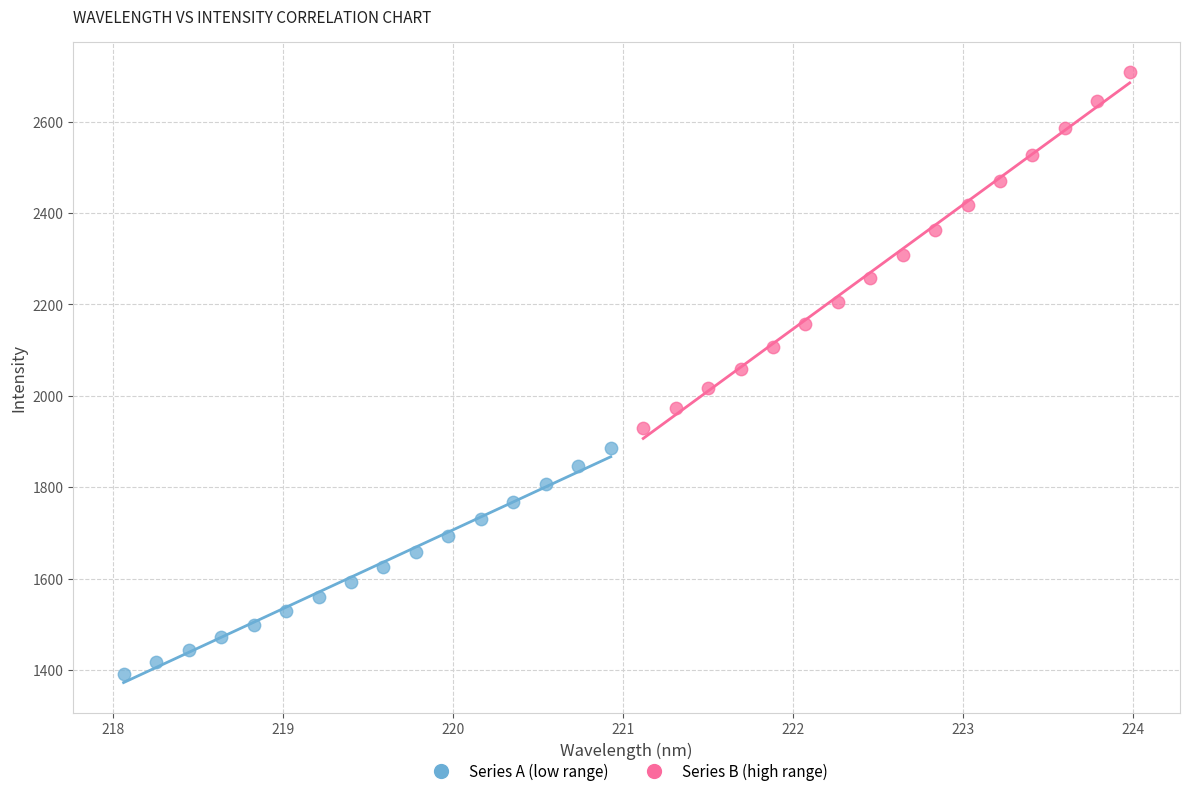

Which series reaches the minimum Y coordinate?

Series A (low range)